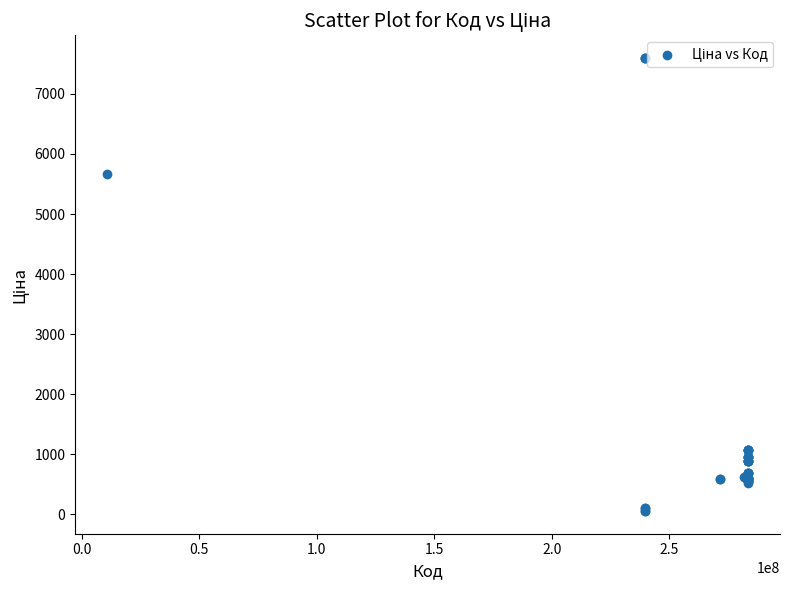

What Y value in the scatter plot is closest to 3826?

5673.8